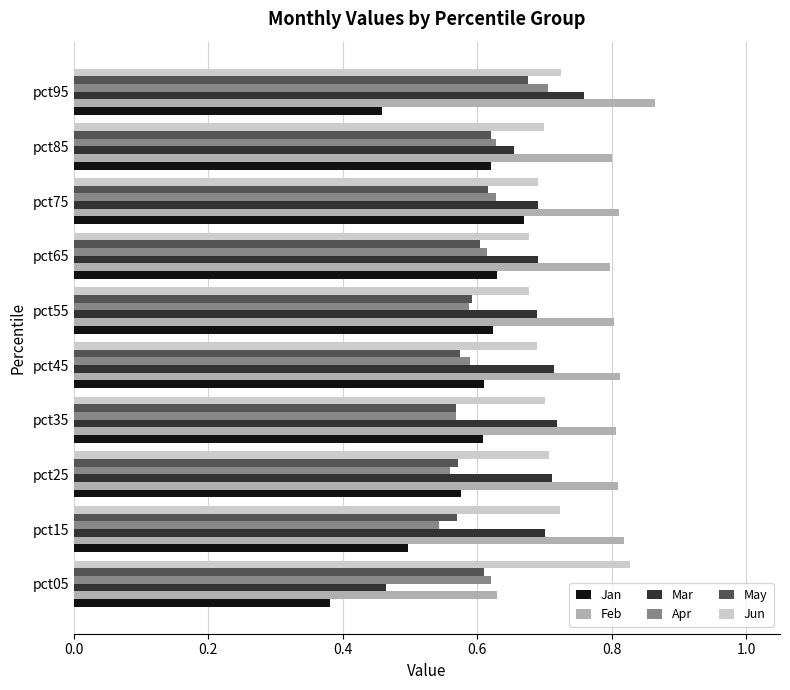

At which label does Apr reach its peak?

pct95